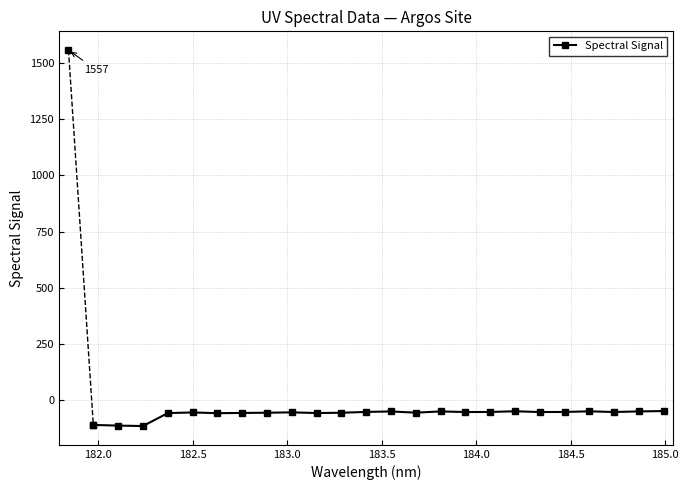

True or false: the data has more than 1 interior local peaks.

True